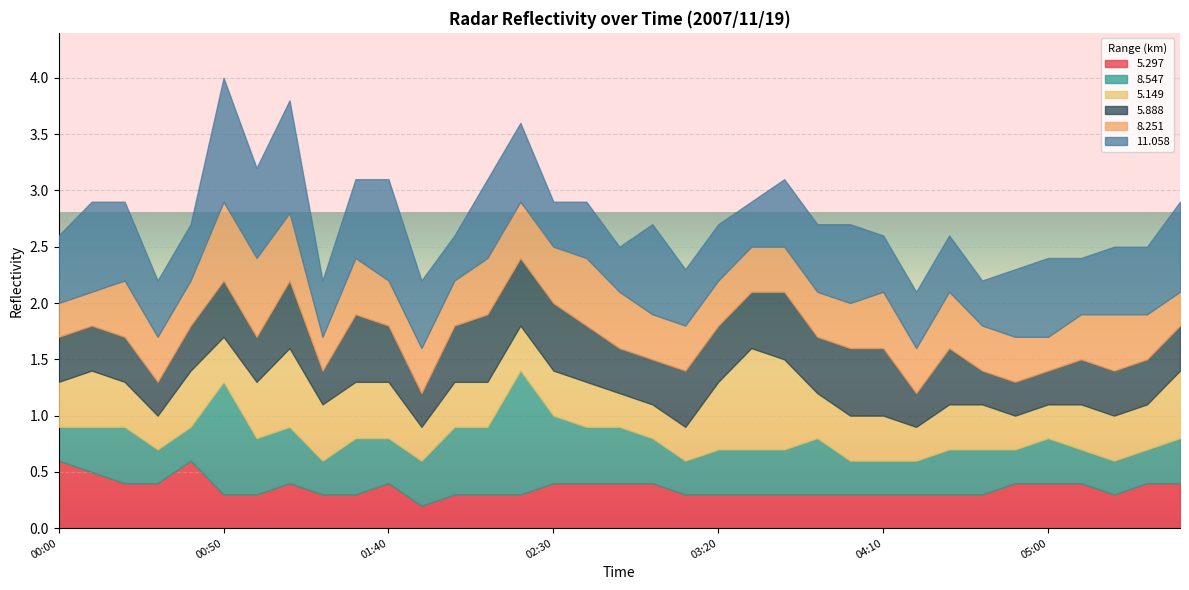

What is the label of the 8th point from the left?

01:10